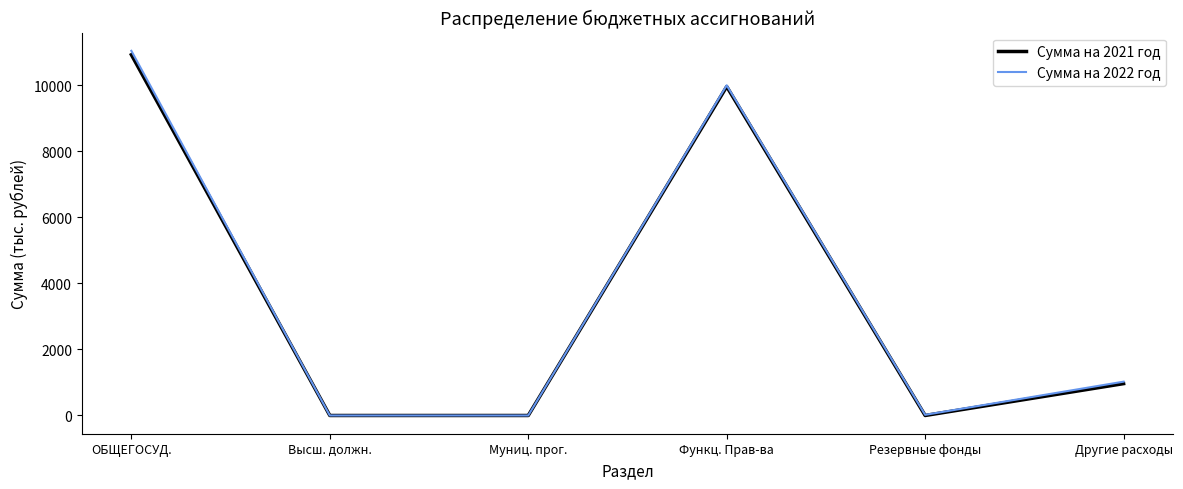

Is the value of Сумма на 2022 год at Функц. Прав-ва greater than the value of Сумма на 2021 год at Муниц. прог.?

Yes